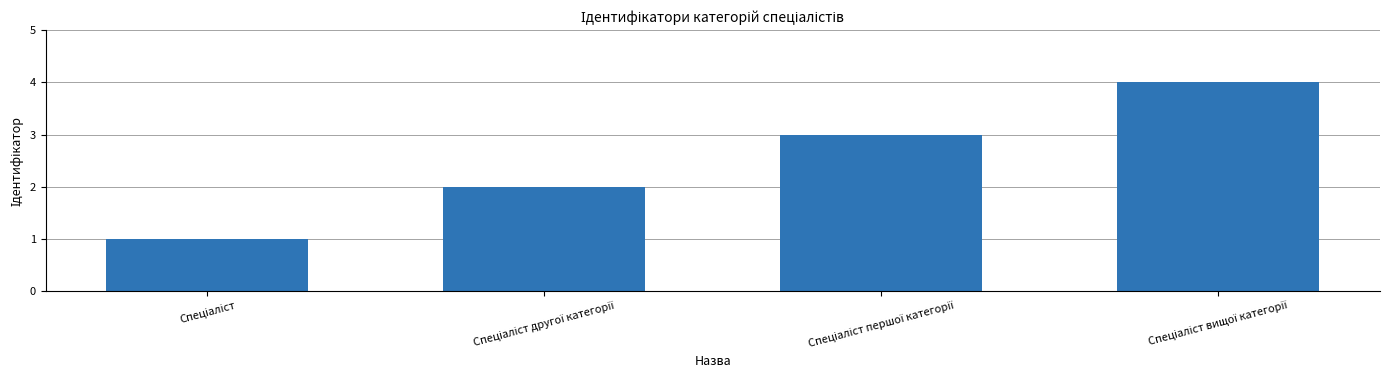

What is the sum of all values?

10